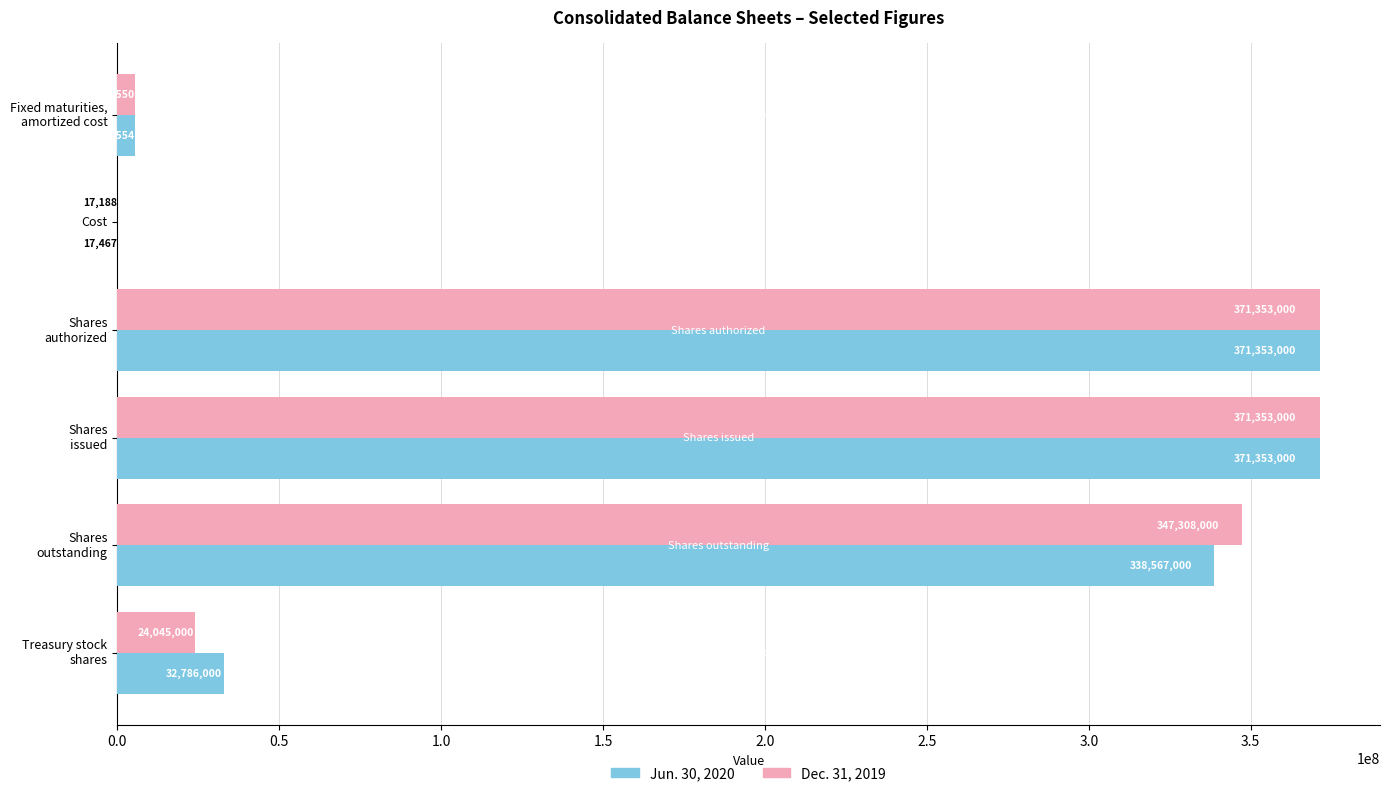

Which series has the largest total across all categories?

Jun. 30, 2020